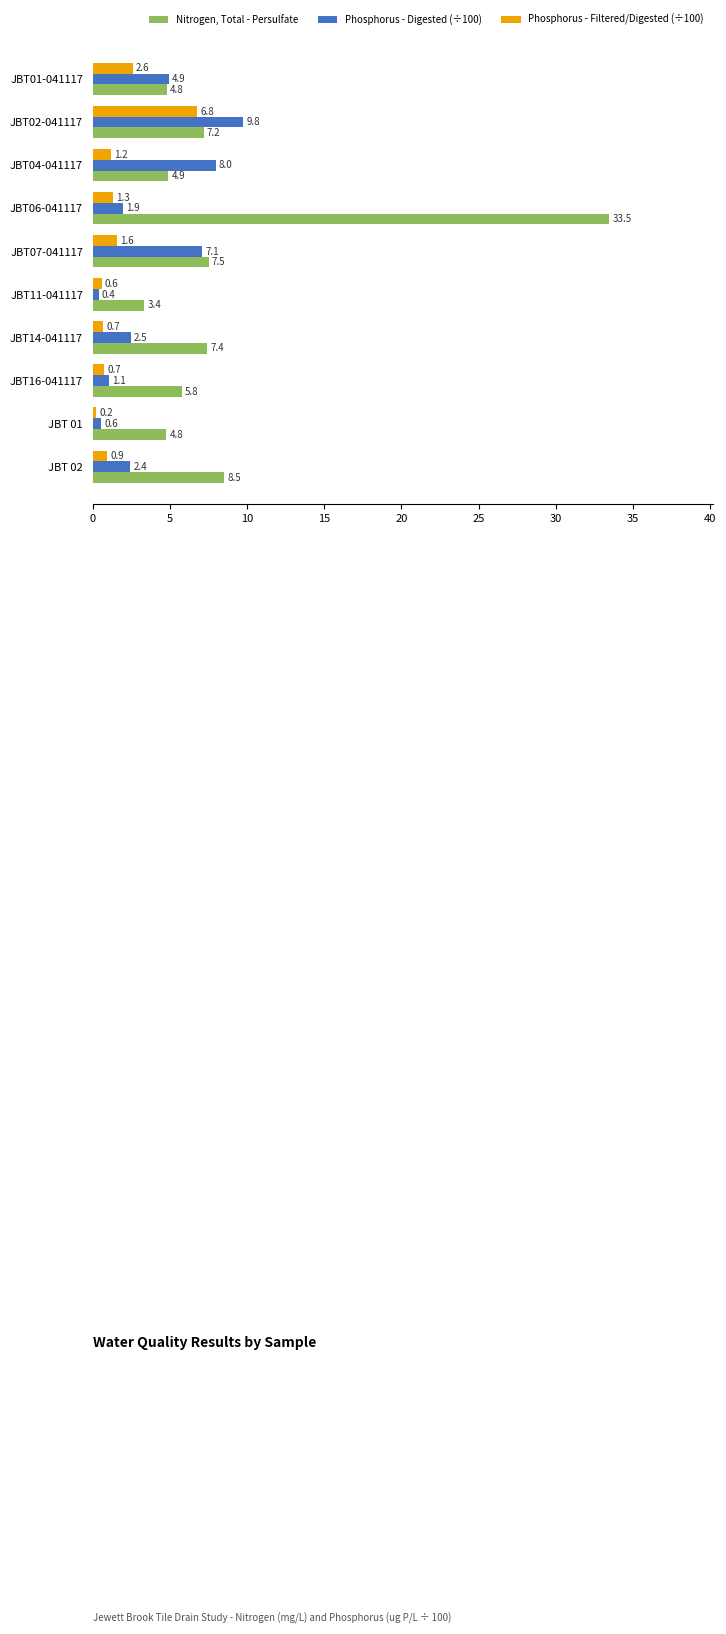

What is the average value of the Nitrogen, Total - Persulfate series?

8.8